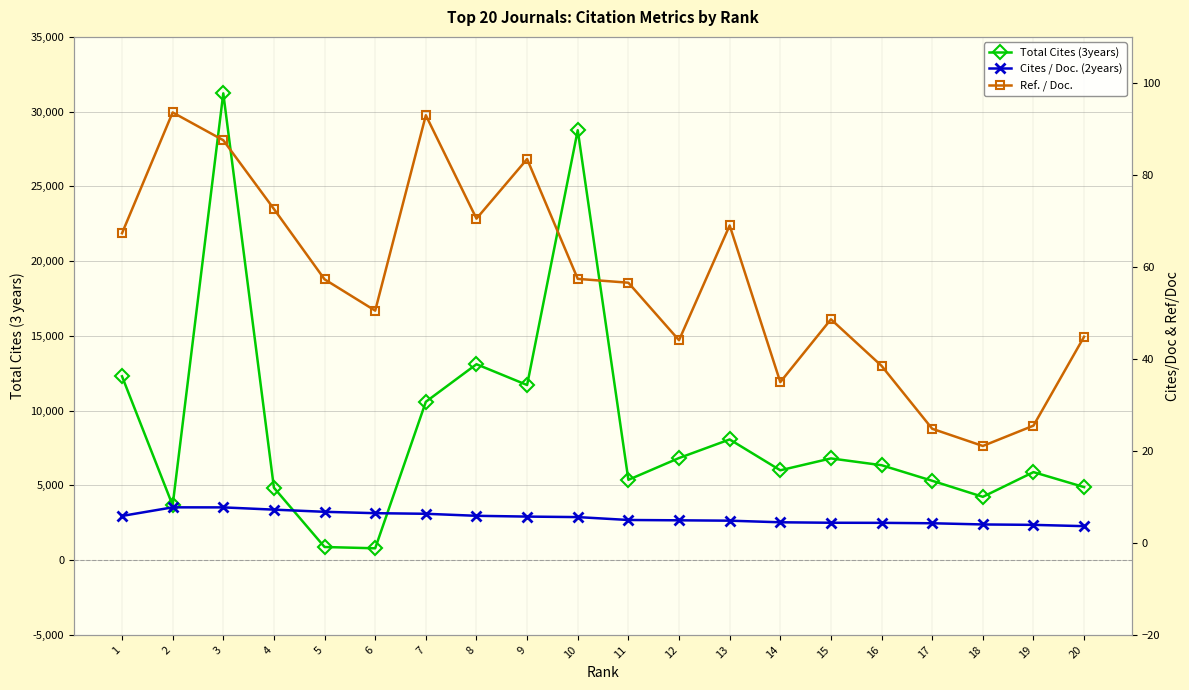

True or false: Total Cites (3years) has more than 2 points higher than both neighbors.

True